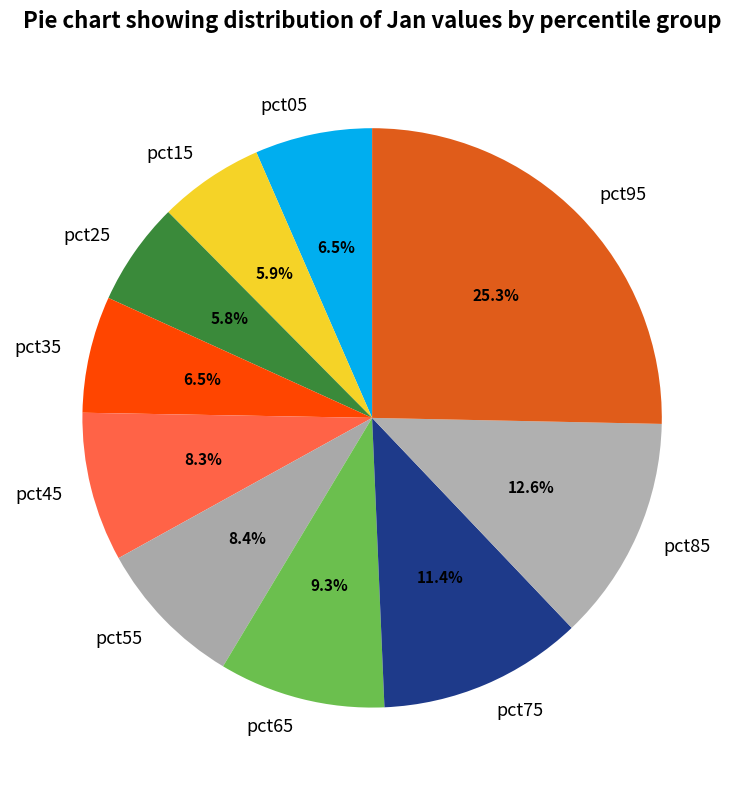

Is there any slice that represents more than half of the pie?

No